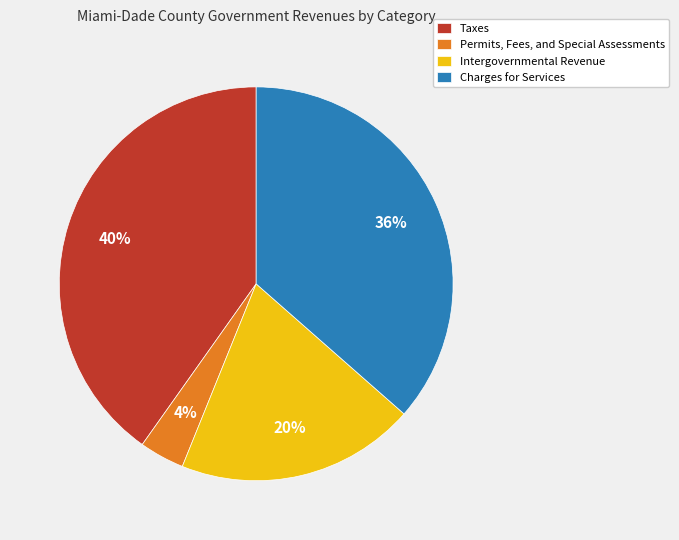

Count the number of slices in the pie.

4